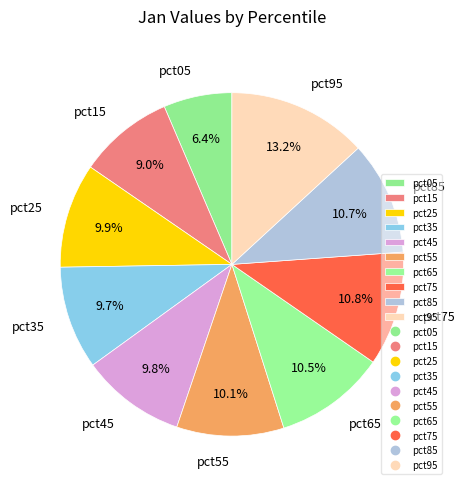

What percentage is the pct45 slice, to the nearest percent?

10%